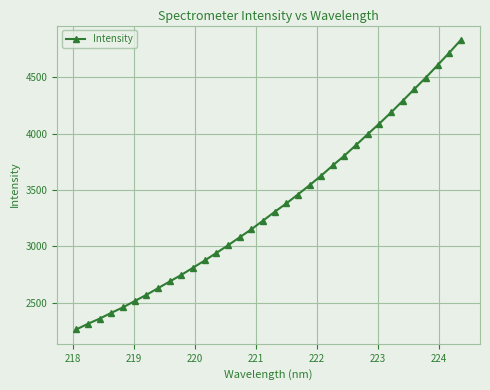

How many data points does each series have?

34